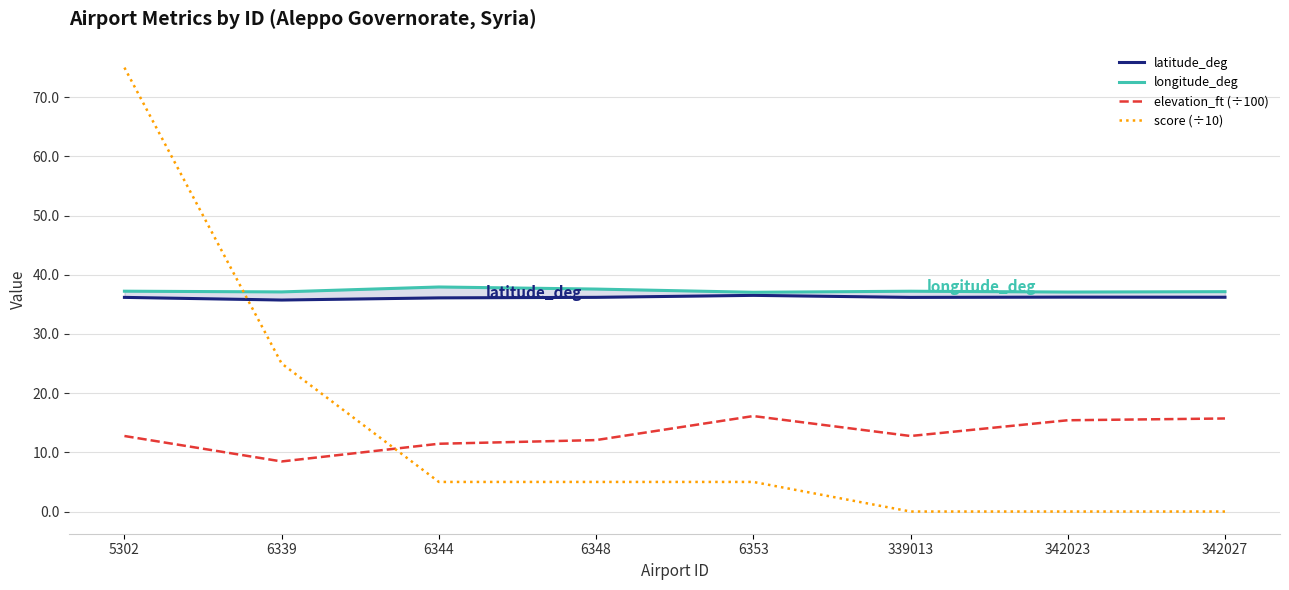

What is the maximum value for score (÷10)?

75.0